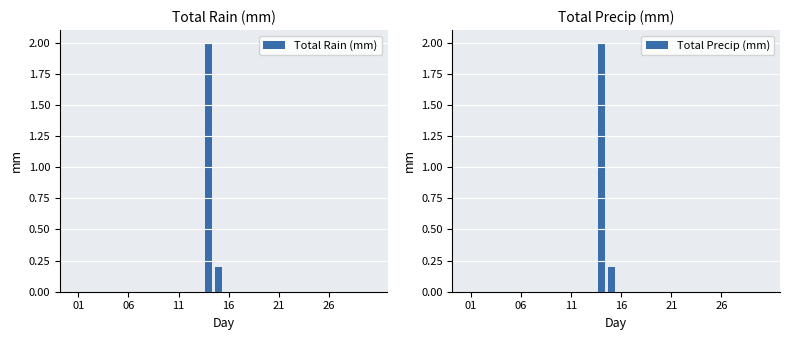

Which series has the largest total across all categories?

Total Rain (mm)